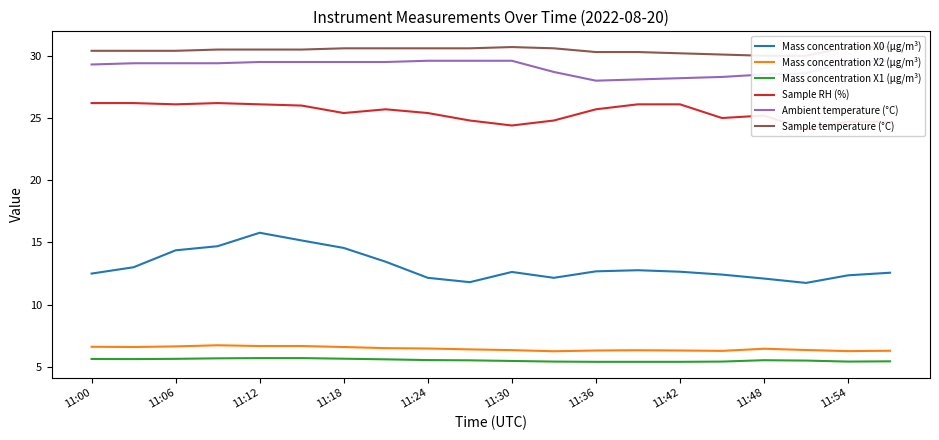

True or false: Mass concentration X1 (μg/m³) and Mass concentration X0 (μg/m³) intersect in this chart.

False